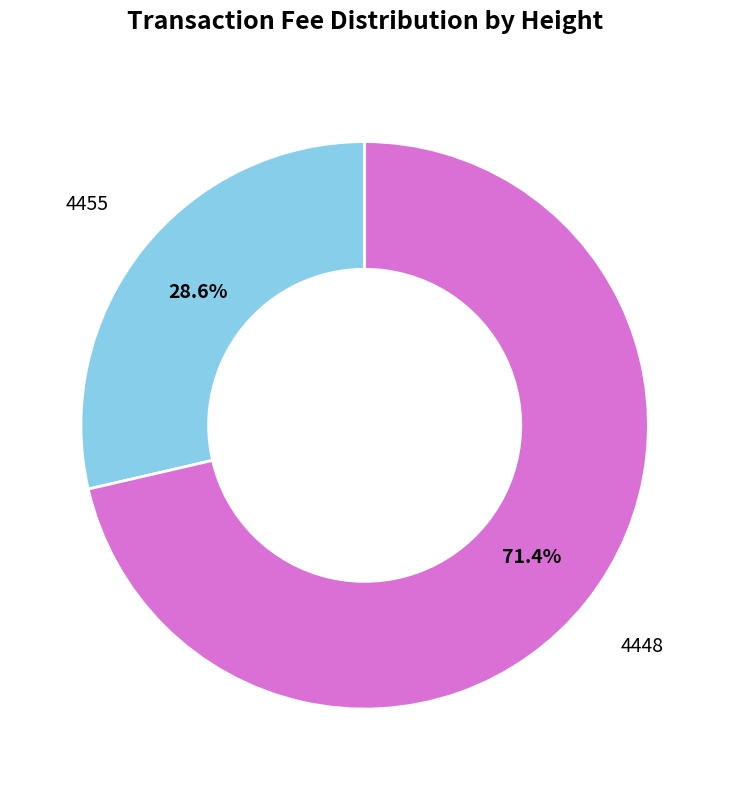

Combined, what portion of the pie is 4448 and 4455?

100.0%